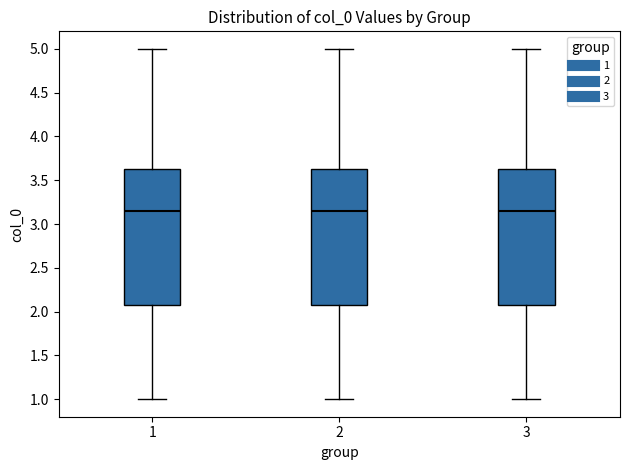

Reading left to right, transcribe this box plot: for each box, give where its median line is, the range the box spans, and where its two whiskers end, as read against the y-axis. The values are not printed on the chart, so give them approximately, as read against the axis.

1: median 3.15, box 2.10 to 3.65, whiskers 1.00 to 5.00
2: median 3.15, box 2.10 to 3.65, whiskers 1.00 to 5.00
3: median 3.15, box 2.10 to 3.65, whiskers 1.00 to 5.00